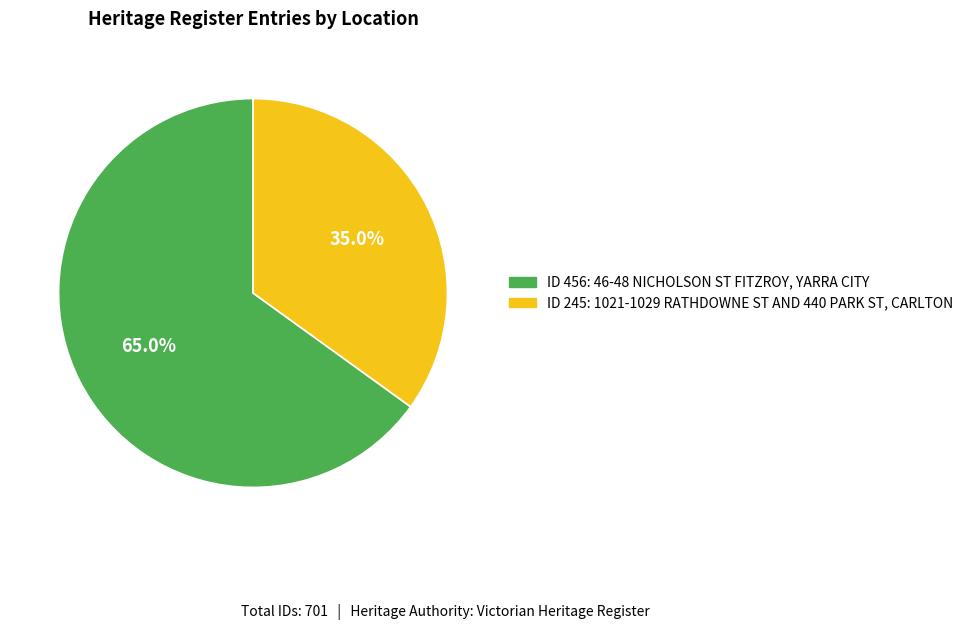

Is there any slice that represents more than half of the pie?

Yes